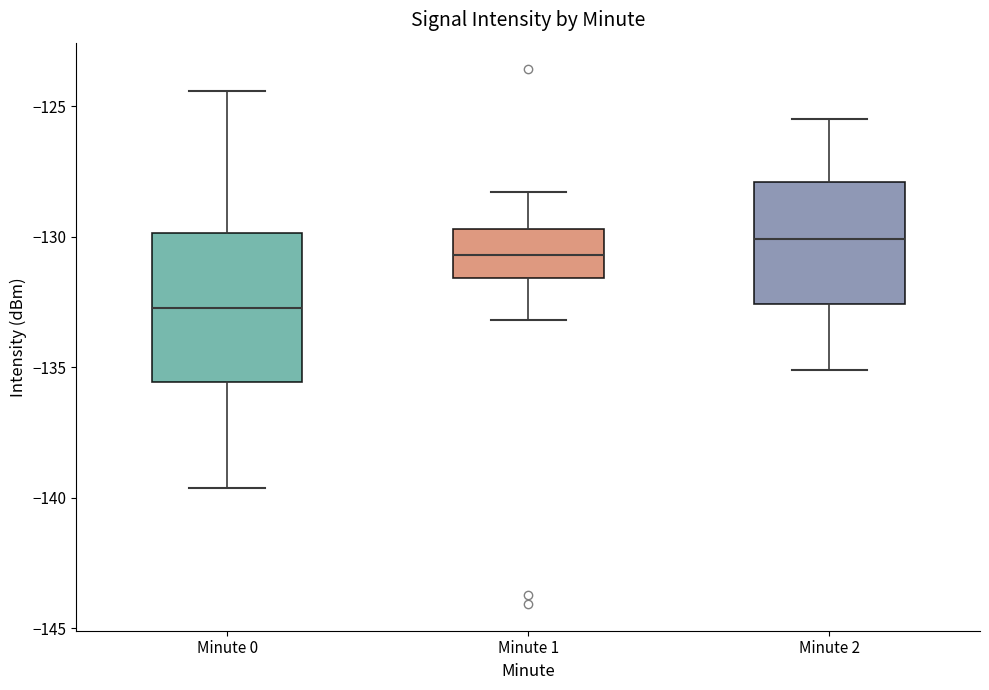

Where does the lower whisker of the box for Minute 1 end on the y-axis? The values are not printed on the chart, so give them approximately, as read against the axis.

-133.0